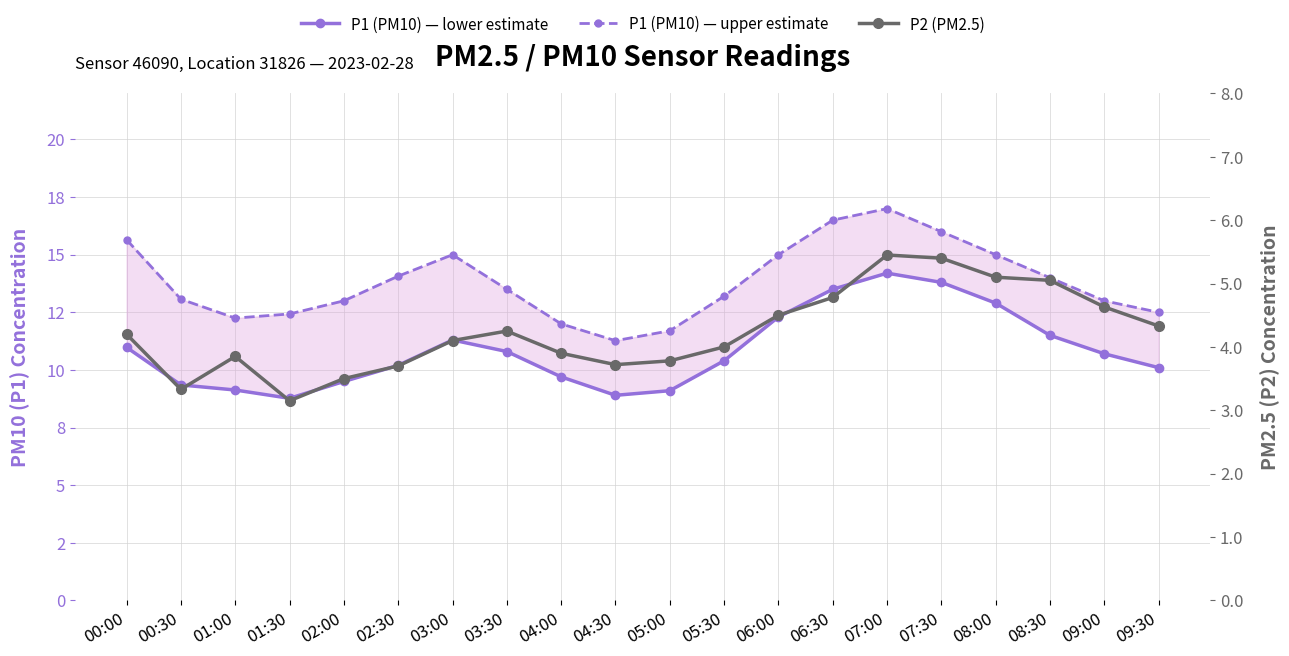

Which category has the lowest value in the P1 (PM10) — lower estimate series?

01:30